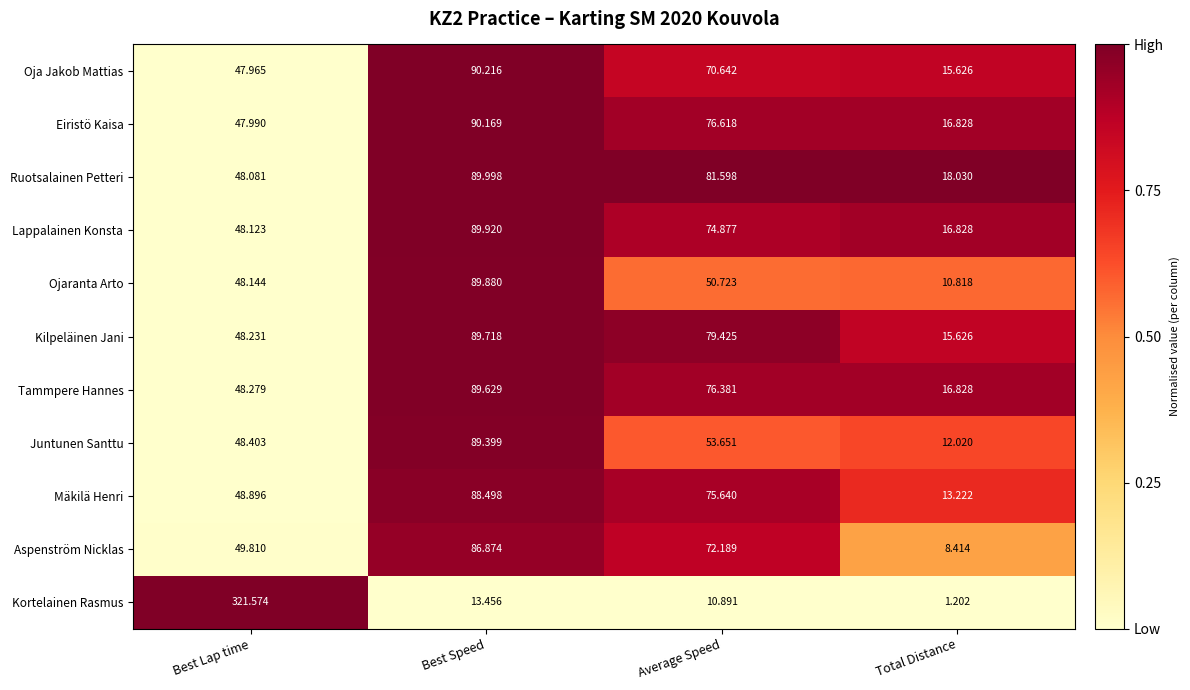

List the series in order of their peak value, lowest first.

Aspenström Nicklas, Mäkilä Henri, Juntunen Santtu, Tammpere Hannes, Kilpeläinen Jani, Ojaranta Arto, Lappalainen Konsta, Ruotsalainen Petteri, Eiristö Kaisa, Oja Jakob Mattias, Kortelainen Rasmus